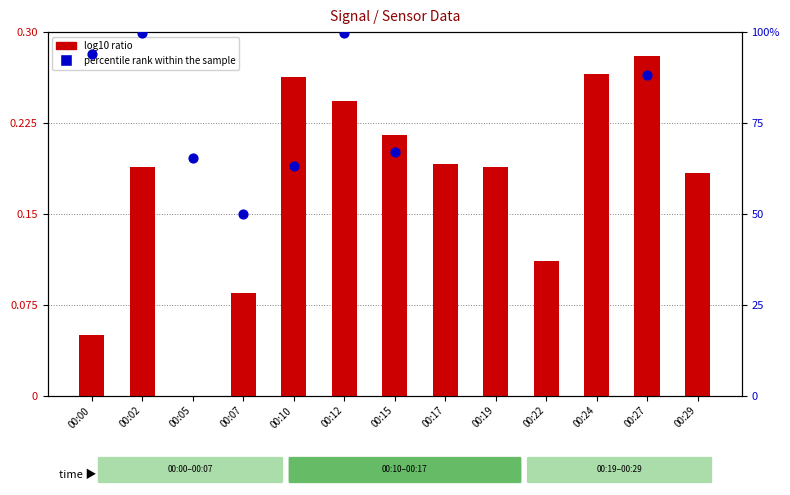

Which series contains the lowest Y value?

log10 ratio